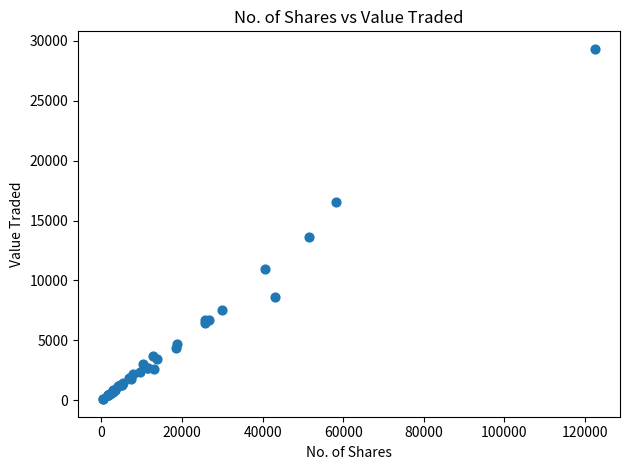

What Y value in the scatter plot is closest to 14706?

13655